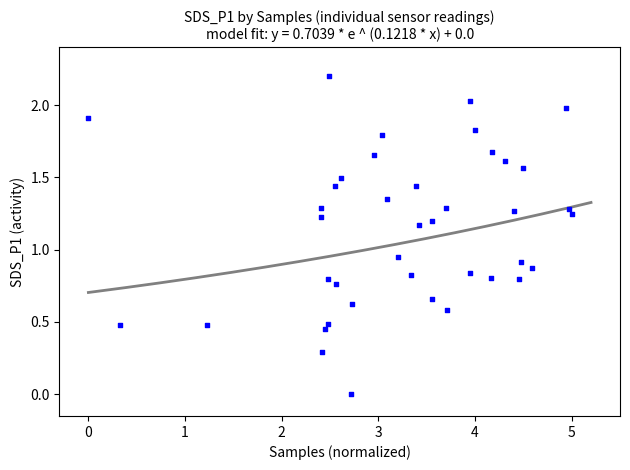

What is the range of Y values (max minus min)?

2.2